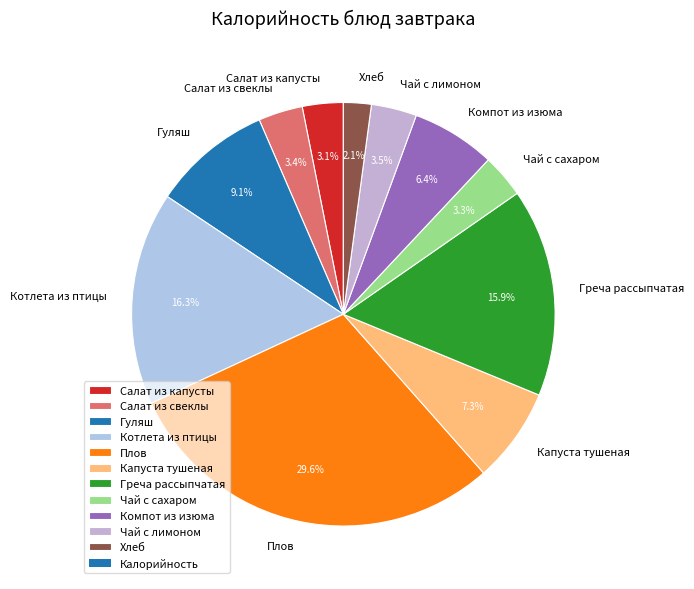

Does Хлеб represent more than half of the total?

No